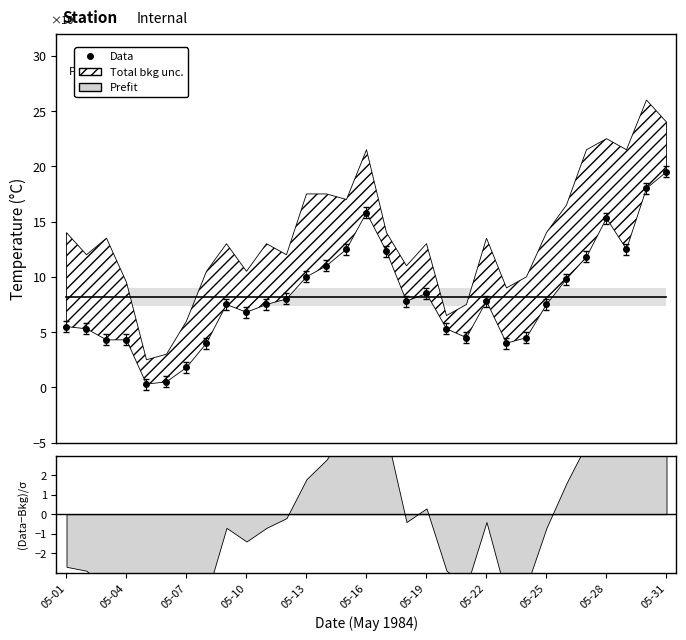

What is the sum of the Mean Temp (C) values at 05-29 and 05-20?

17.8